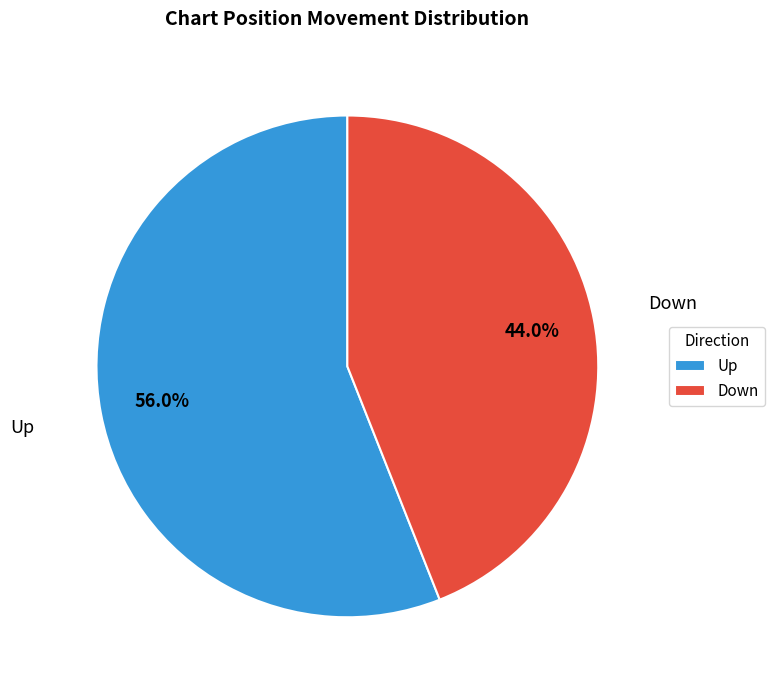

Is there any slice that represents more than half of the pie?

Yes